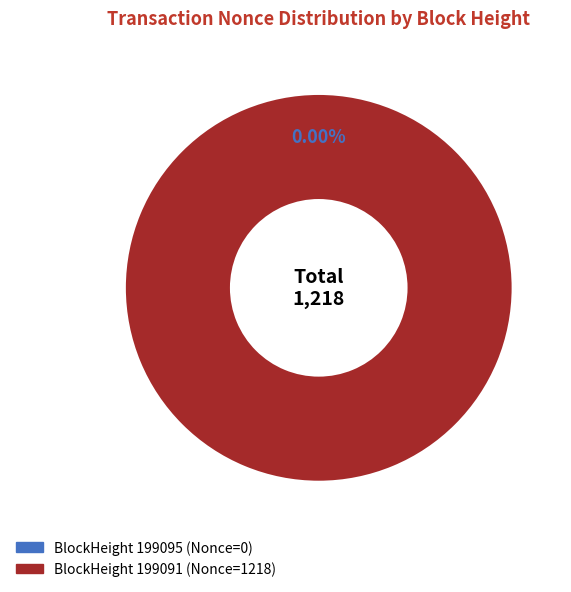

Combined, do 199095 and 199091 account for over 50%?

Yes